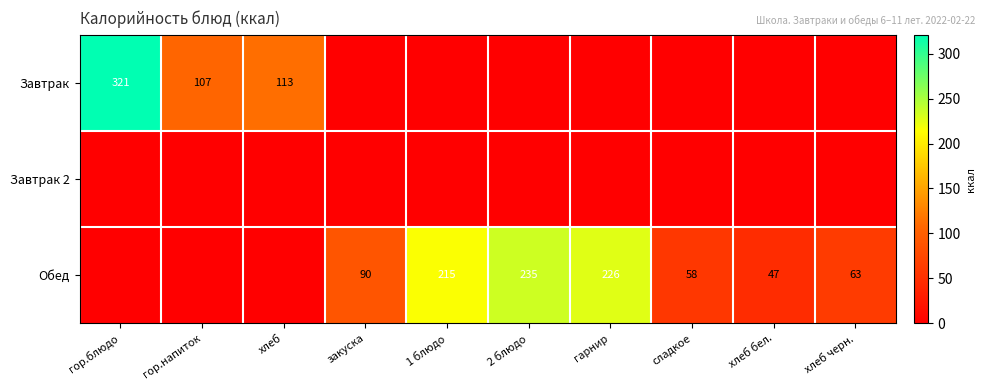

True or false: Обед has a value of 63 at хлеб черн..

True